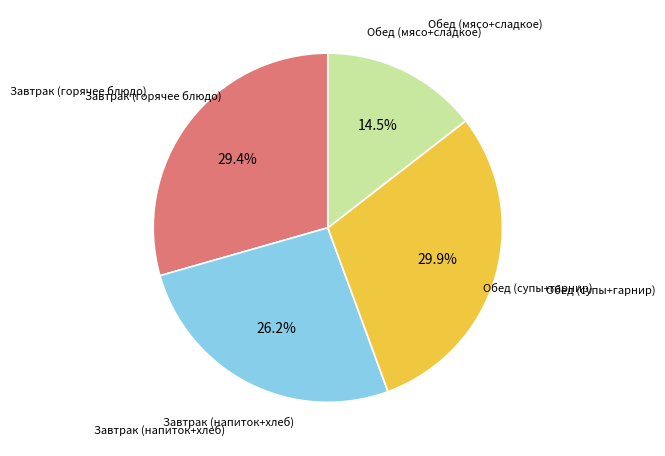

Is there a majority slice in this chart?

No